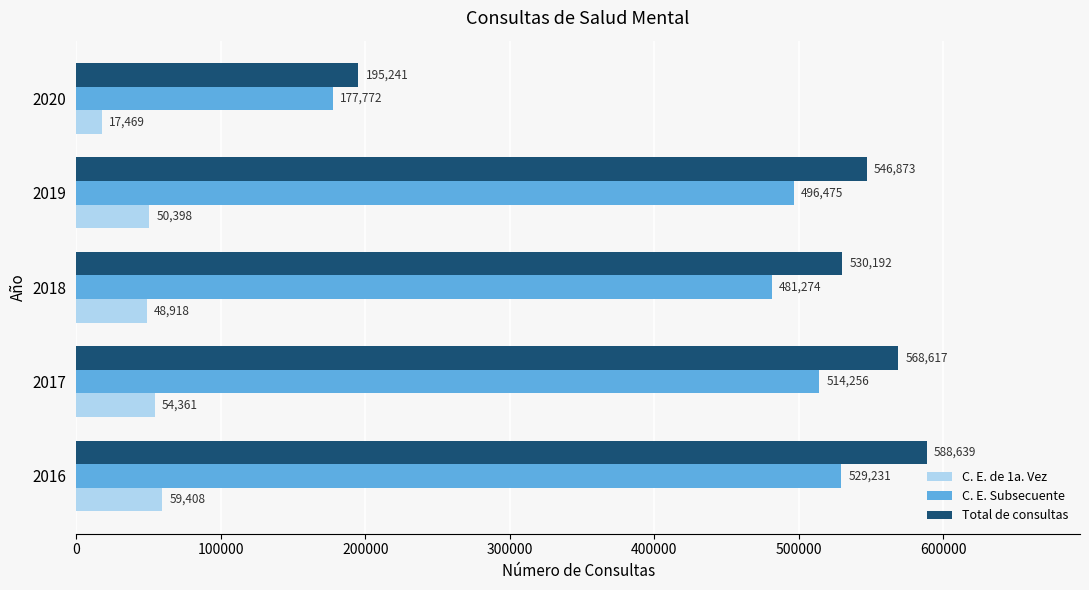

What is the difference between the Total de consultas values at 2018 and 2020?

334951